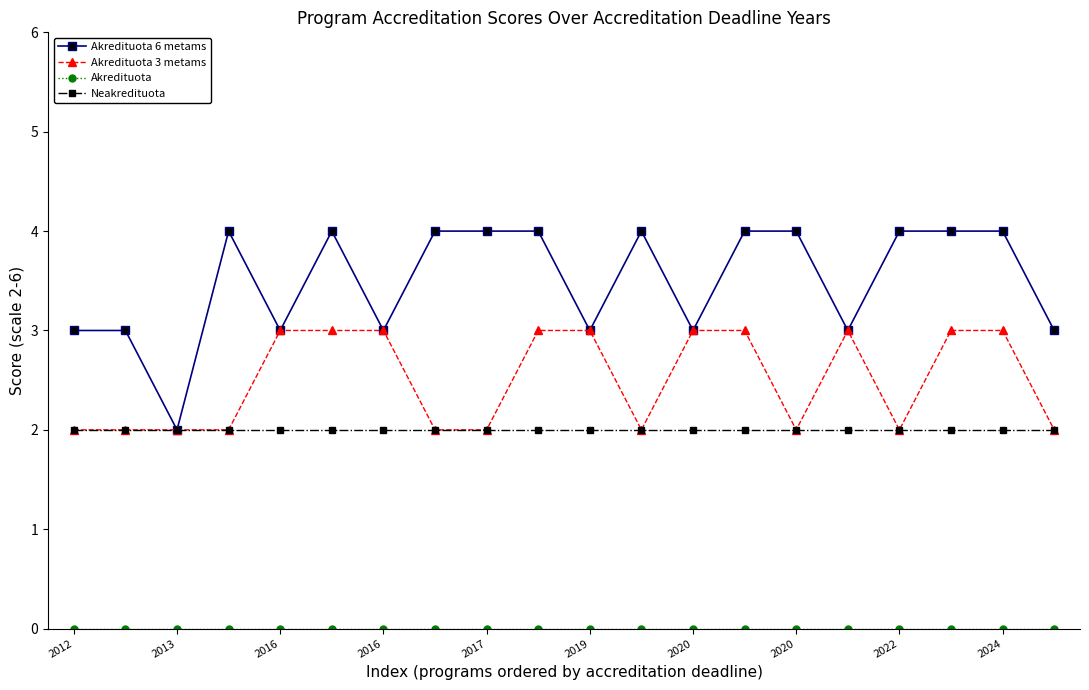

How many lines are shown in the chart?

4